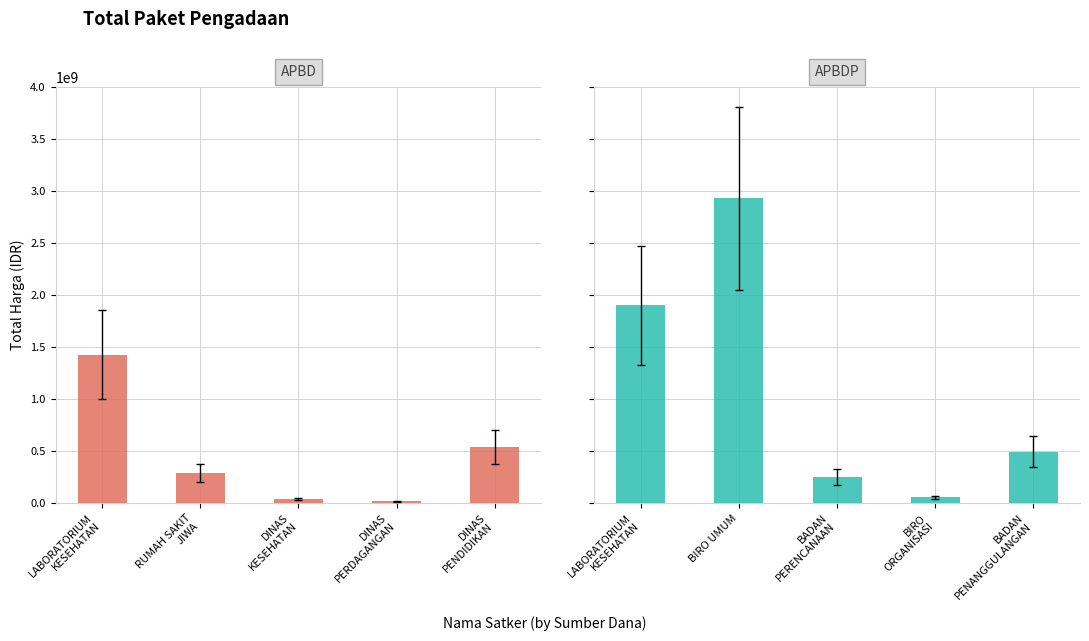

Between DINAS
KESEHATAN and DINAS
PENDIDIKAN, which series saw the biggest shift?

APBD